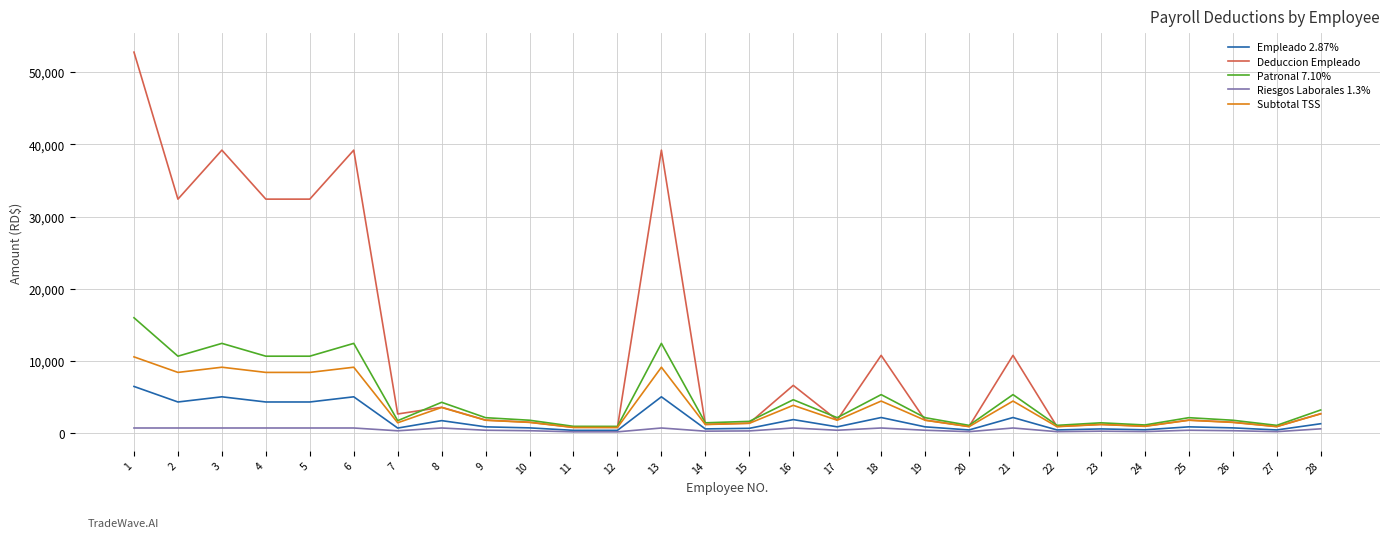

Which series has the widest spread of values?

Deduccion Empleado